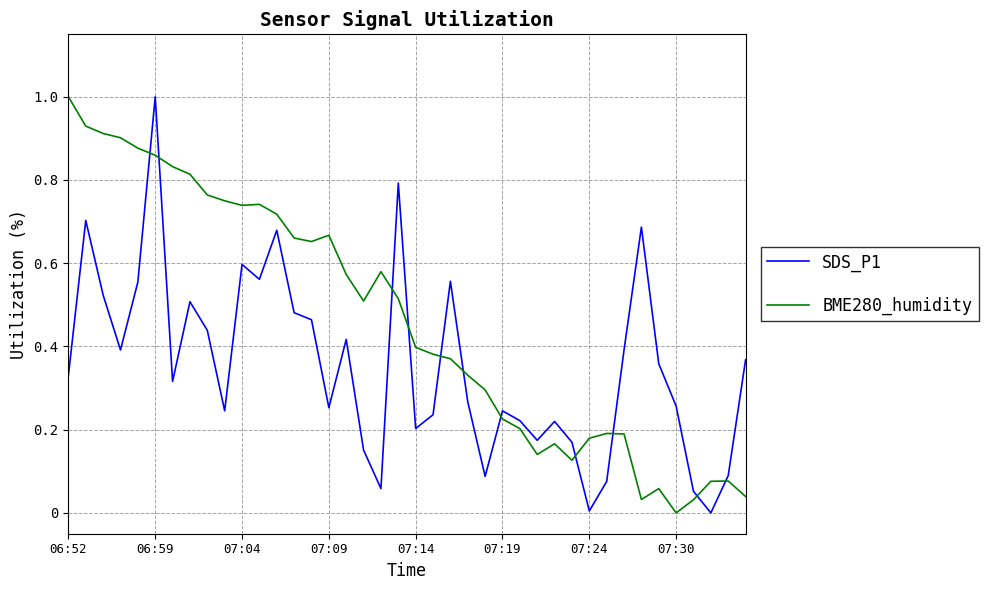

How many intersections are there between SDS_P1 and BME280_humidity?

11